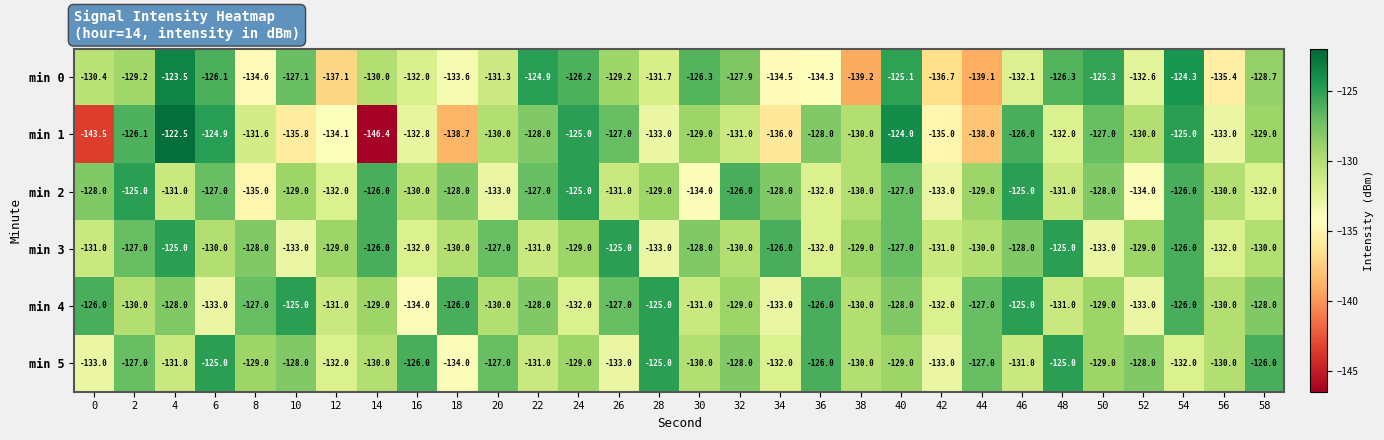

What is the sum of the min 1 values at 36 and 10?

-263.8